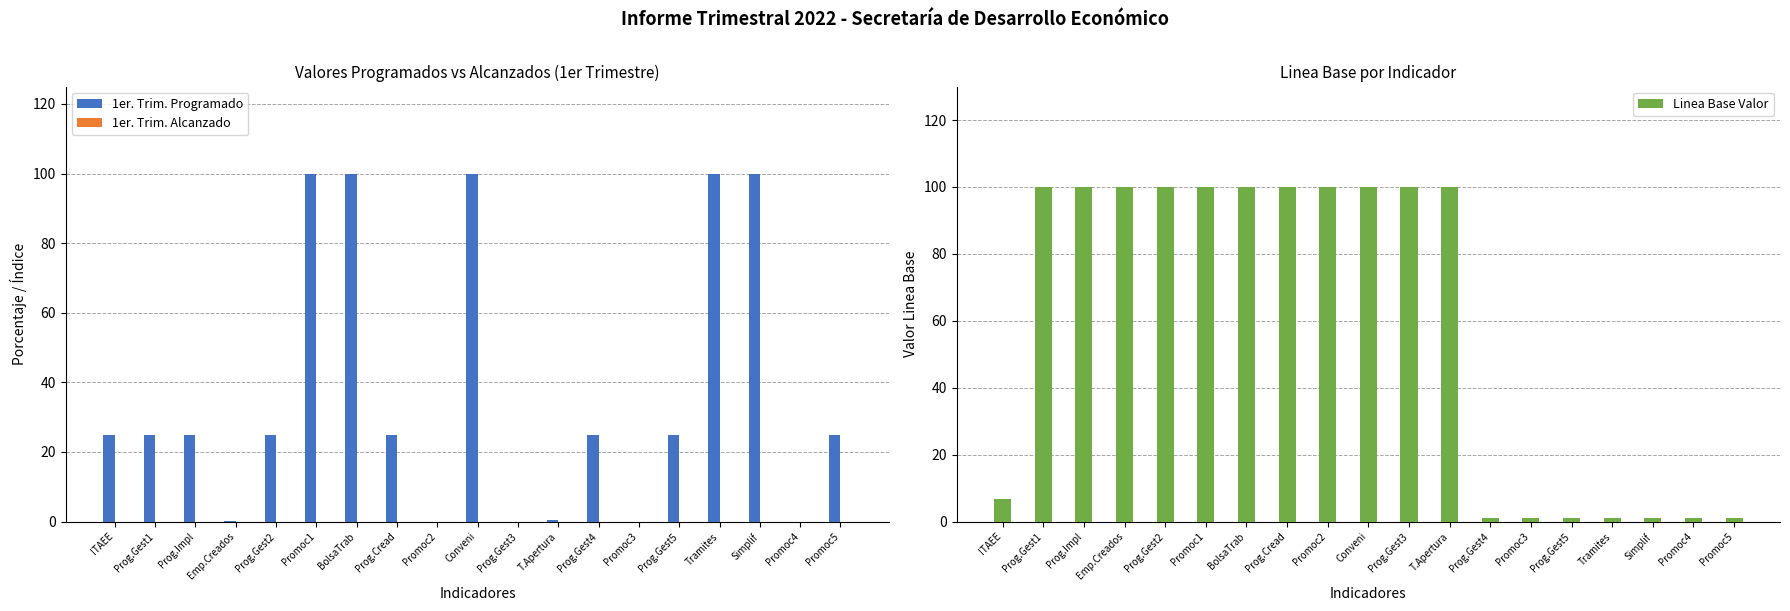

Which category has the highest value in the Linea Base Valor series?

Prog.Gest1